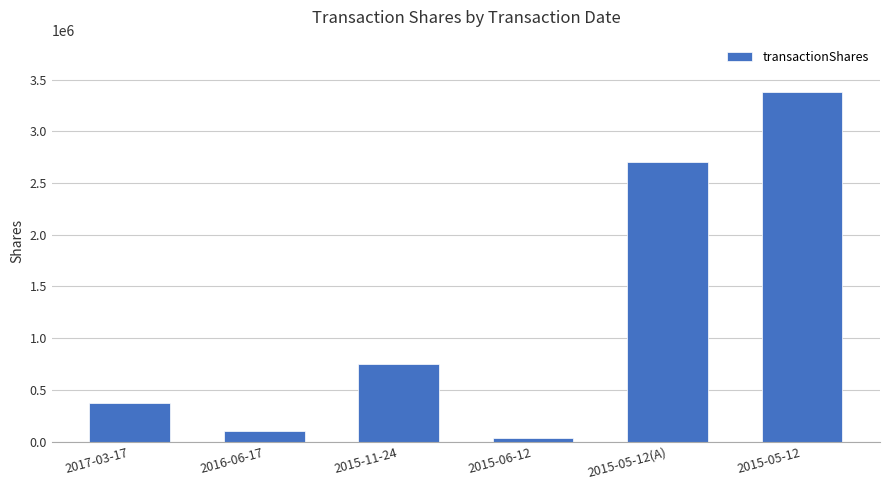

What is the change in value from 2015-06-12 to 2015-05-12(A)?

+2672102